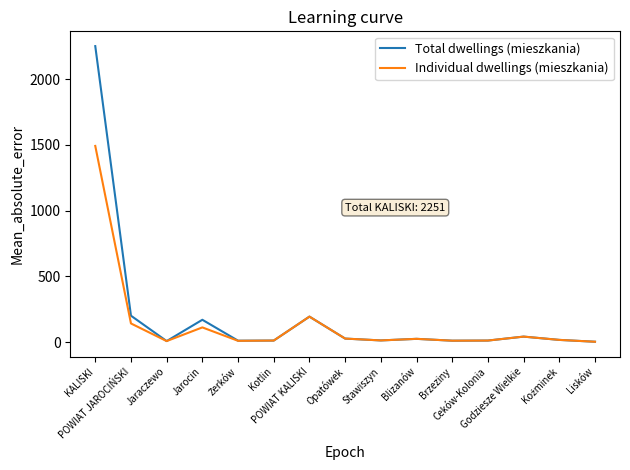

Which series has the largest total across all categories?

Total dwellings (mieszkania)